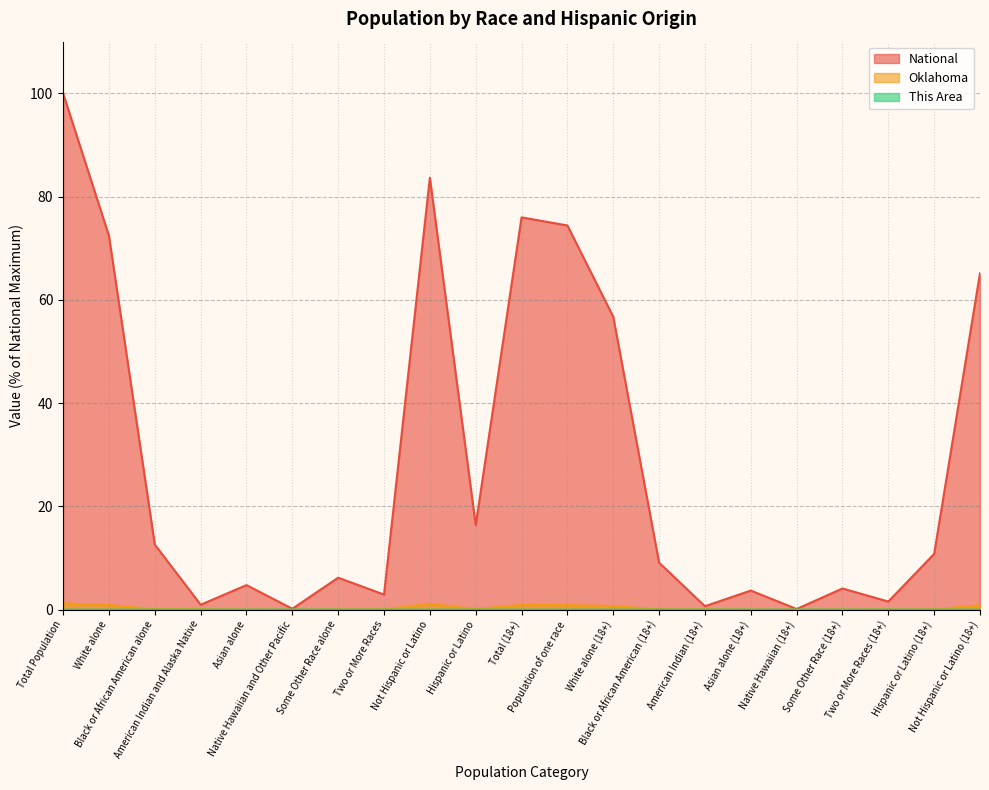

How many data points does each series have?

21